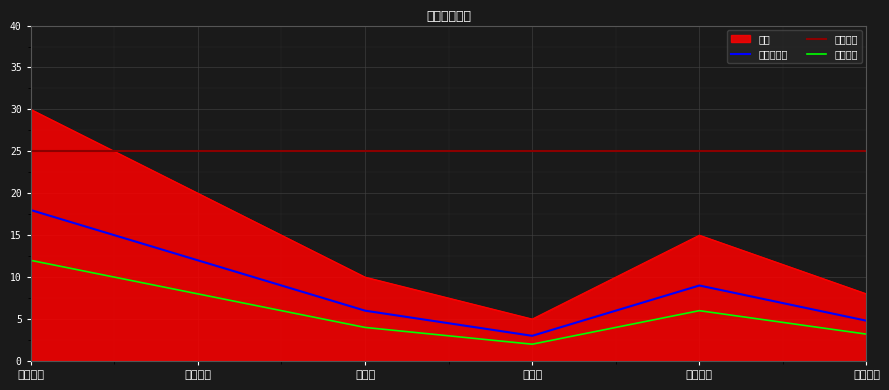

Read the 空き状況 value at やまぶき.

12.0